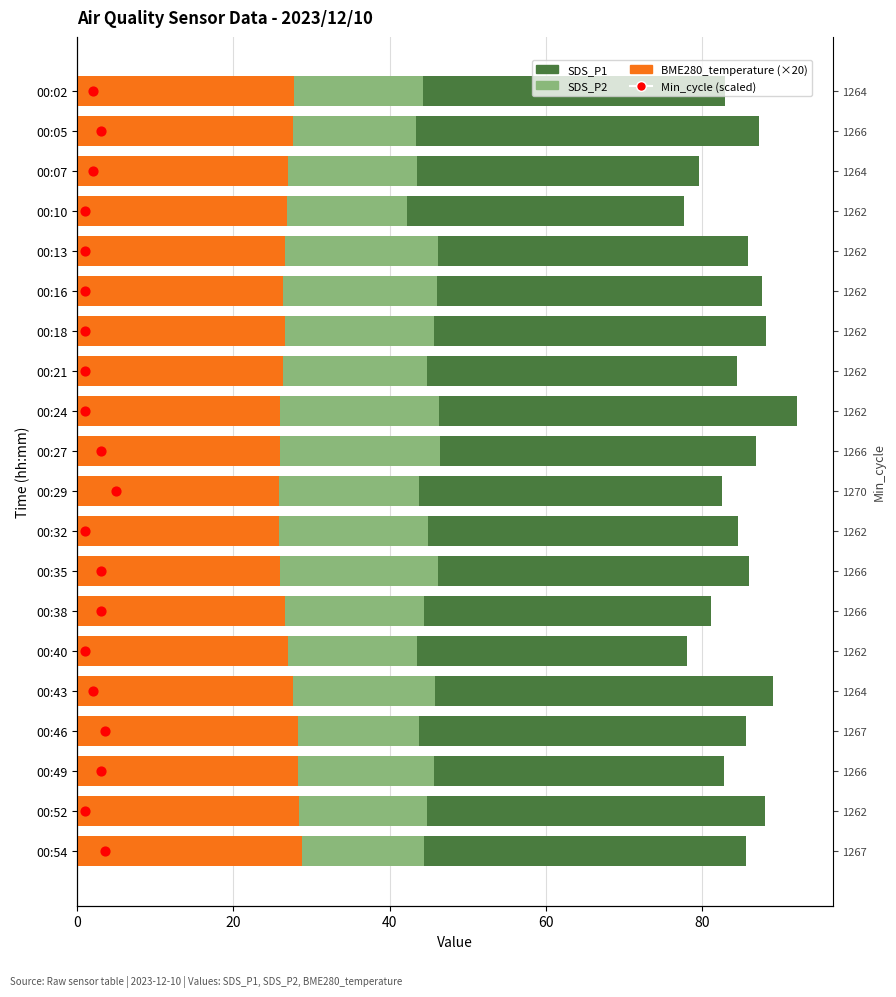

Which series reaches the maximum Y coordinate?

SDS_P1